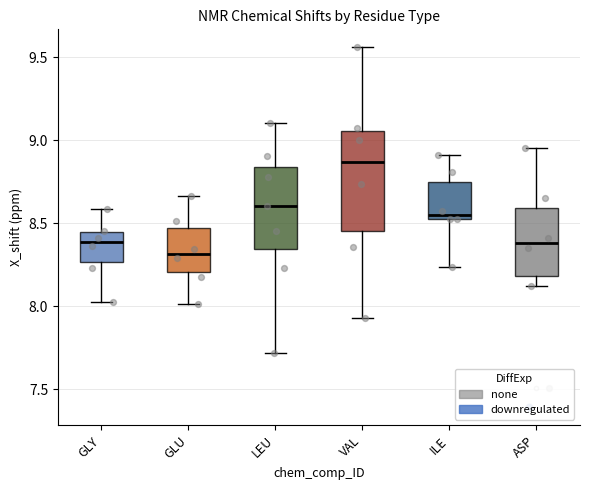

Reading left to right, transcribe this box plot: for each box, give where its median line is, the range the box spans, and where its two whiskers end, as read against the y-axis. The values are not printed on the chart, so give them approximately, as read against the axis.

GLY: median 8.40, box 8.25 to 8.45, whiskers 8.00 to 8.60
GLU: median 8.30, box 8.20 to 8.45, whiskers 8.00 to 8.65
LEU: median 8.60, box 8.35 to 8.85, whiskers 7.70 to 9.10
VAL: median 8.85, box 8.45 to 9.05, whiskers 7.95 to 9.55
ILE: median 8.55 (just above the box's lower edge), box 8.55 to 8.75, whiskers 8.25 to 8.90
ASP: median 8.40, box 8.20 to 8.60, whiskers 8.10 to 8.95